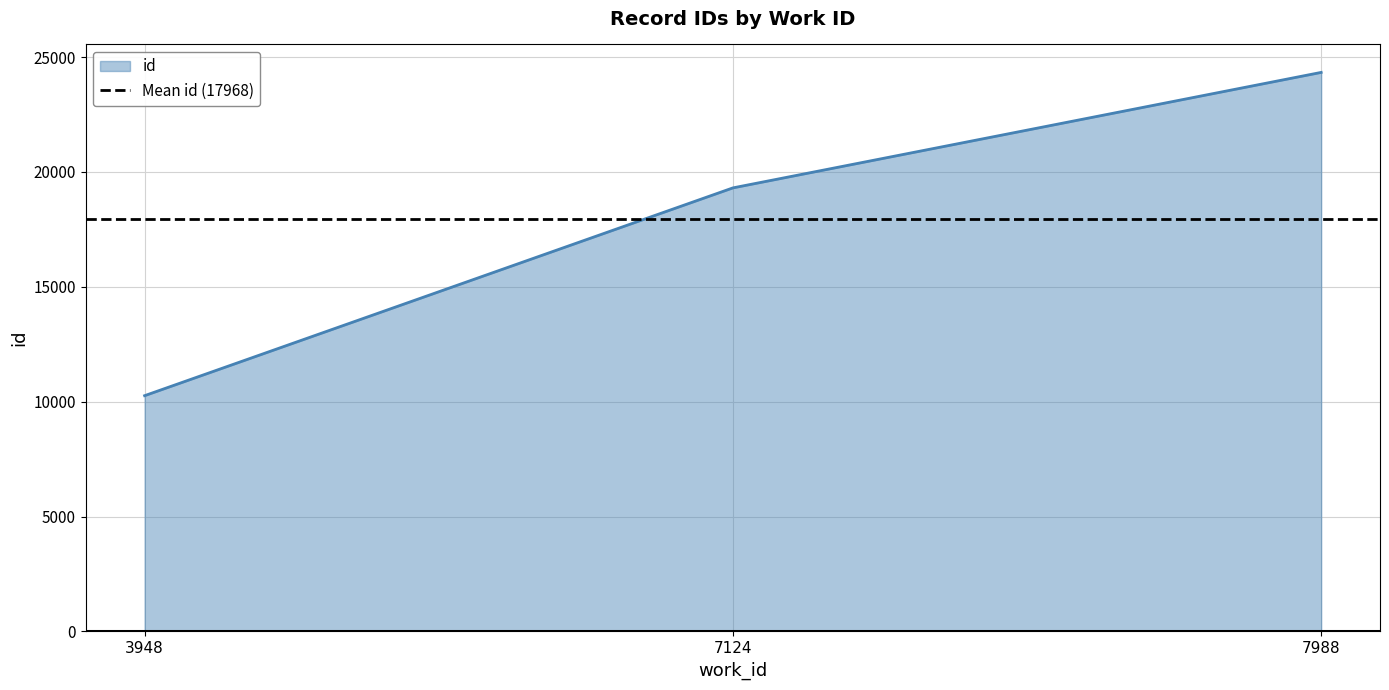

The chart shows a value of 9751 at 7124. True or false?

False